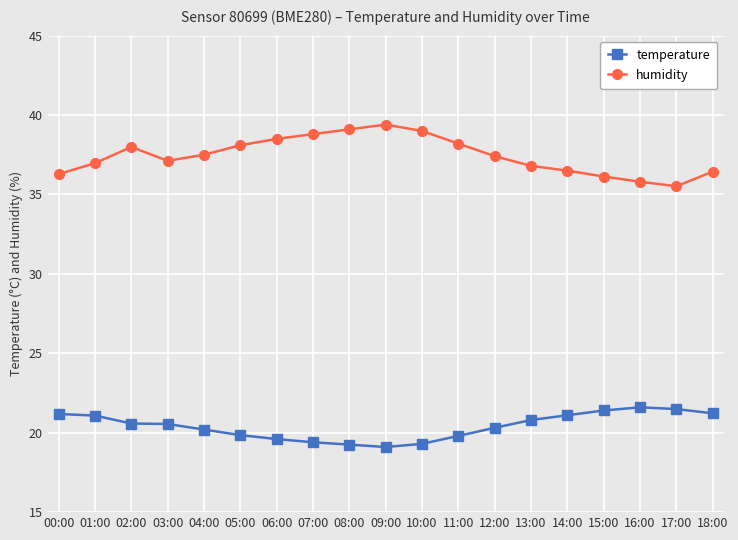

What are all the series names shown in the legend?

temperature, humidity